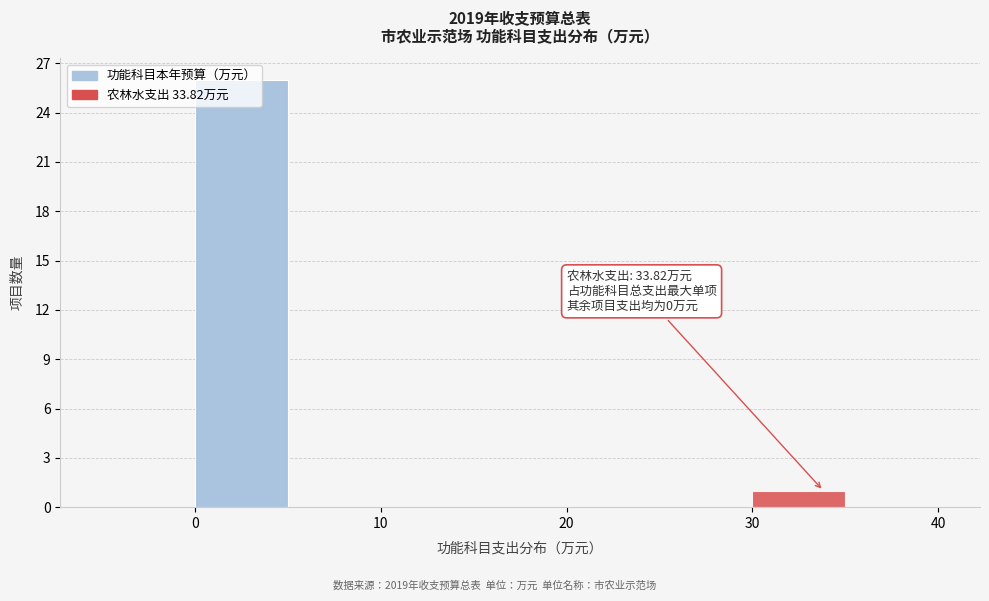

Which range on the x-axis has the tallest bar?

0 to 5